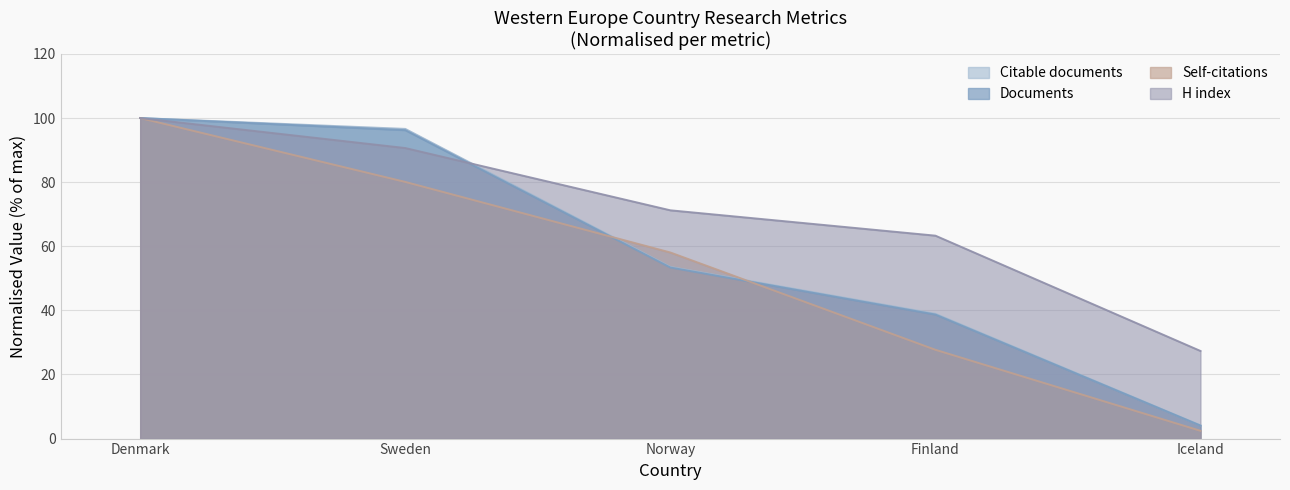

At how many categories does at least one series exceed 73?

2